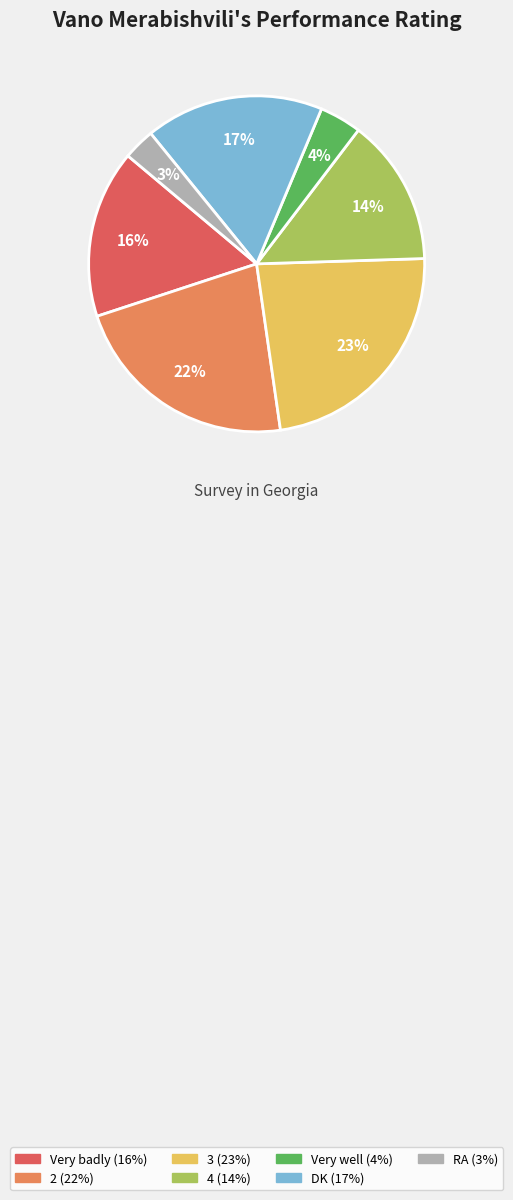

To the nearest percent, what is the difference between the largest and smallest slice percentages?

20%